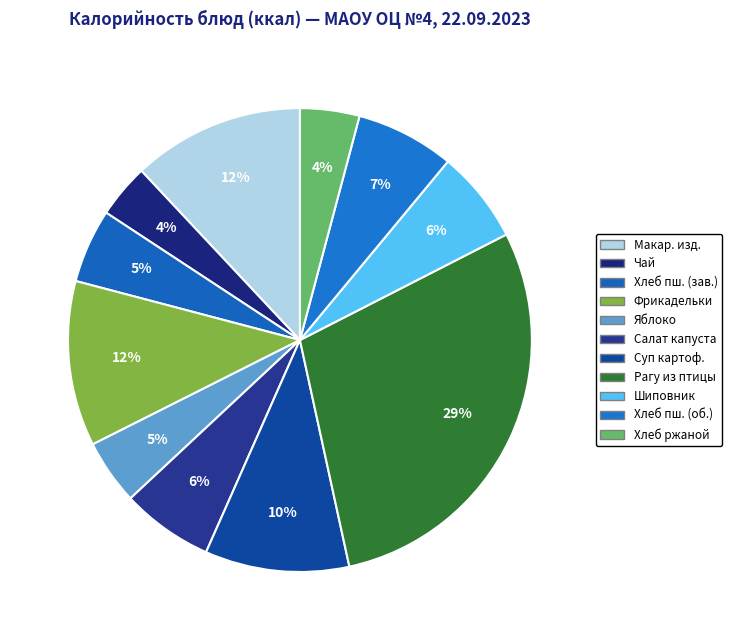

How many segments does this pie chart have?

11